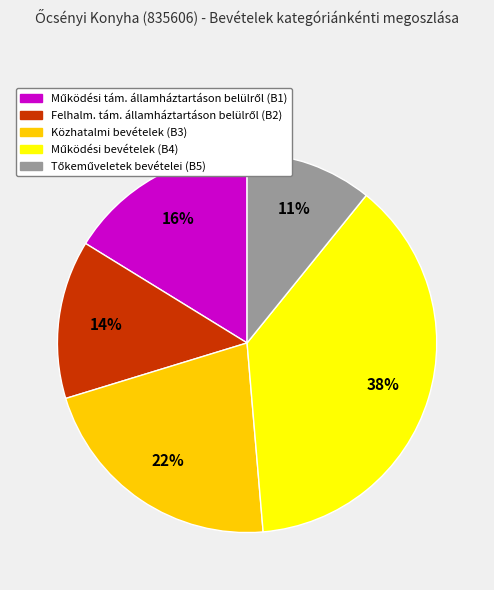

Is there any slice that represents more than half of the pie?

No